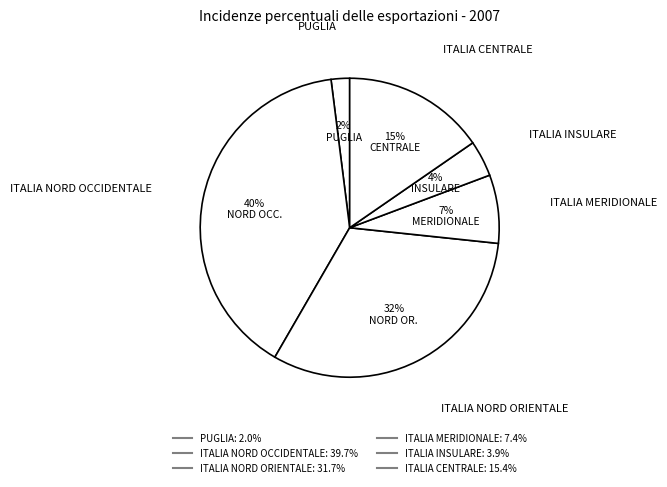

To the nearest percent, what is the difference between the largest and smallest slice percentages?

38%